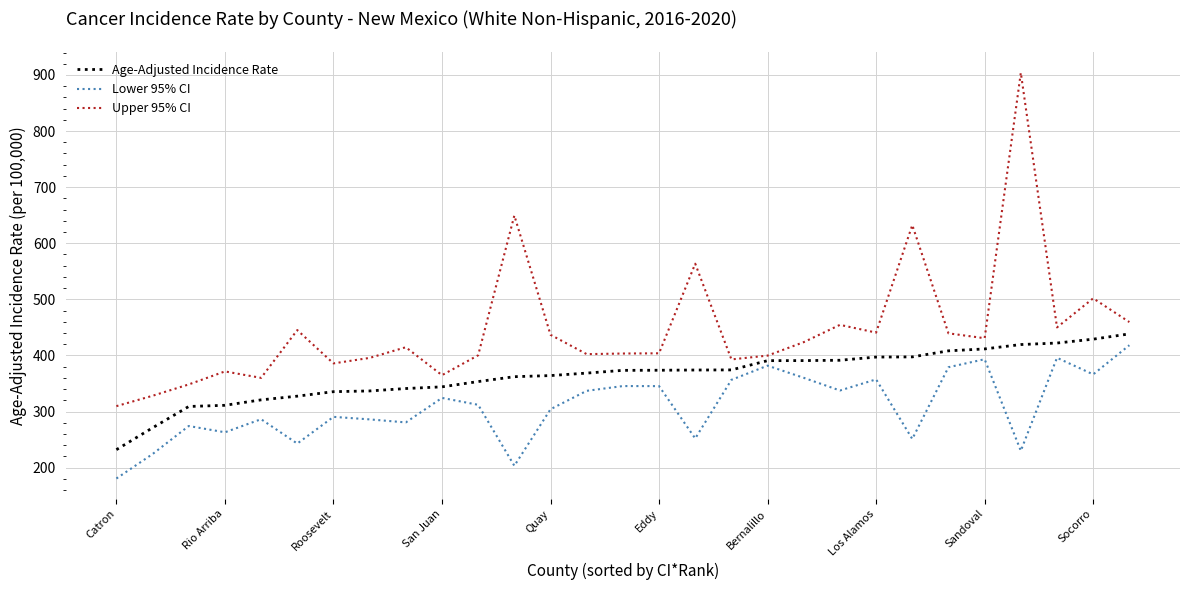

Rank the series by their average value, from highest to lowest.

Upper 95% CI, Age-Adjusted Incidence Rate, Lower 95% CI